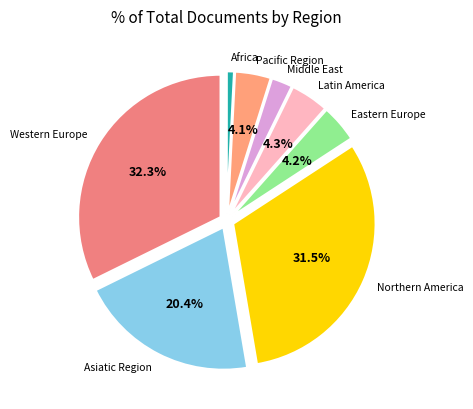

How many slices are in this pie chart?

8